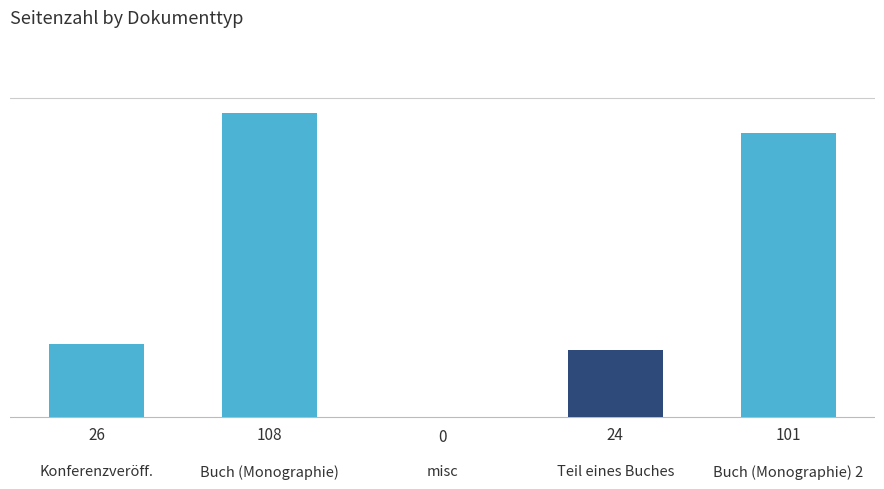

What value does the data have at Teil eines Buches, to the nearest 5?

25